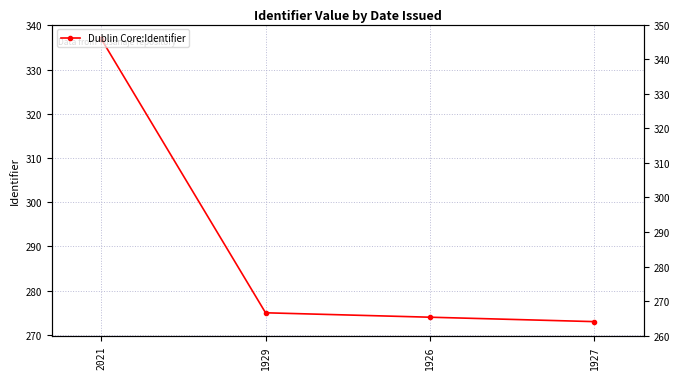

What is the average value?

290